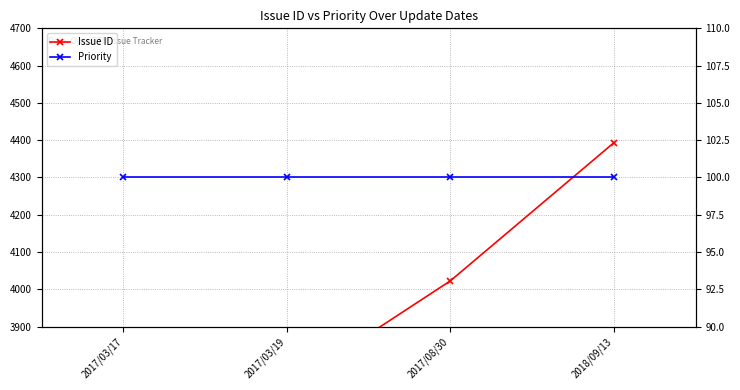

How many lines are shown in the chart?

2